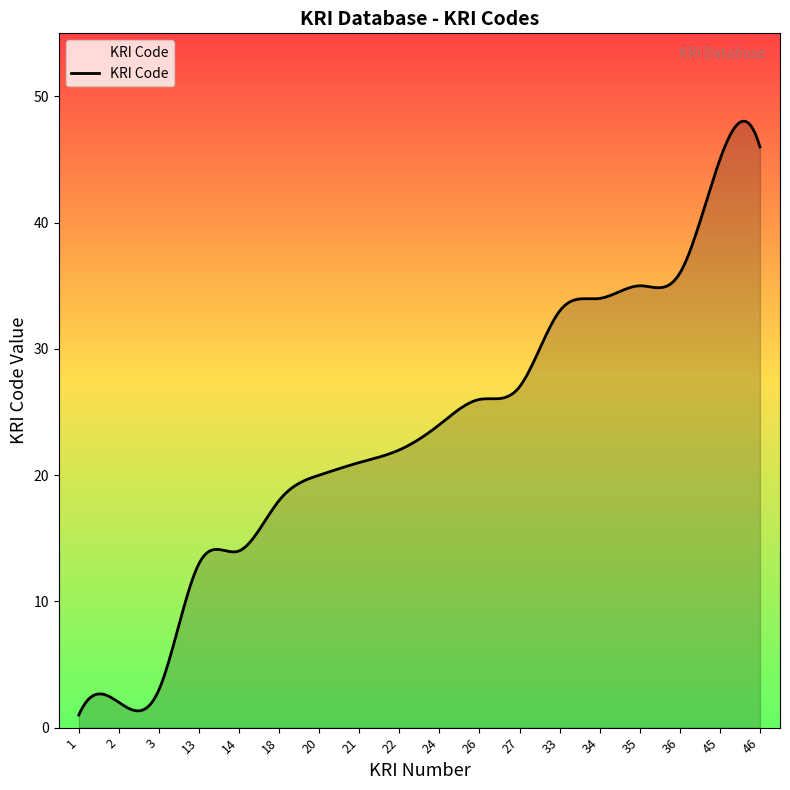

What is the maximum value shown in the chart?

48.0